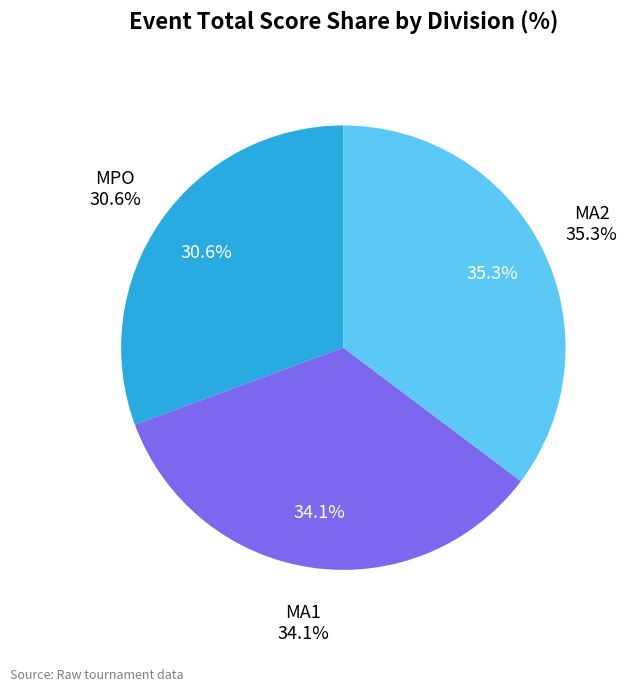

Rank the categories by value from highest to lowest.

MA2, MA1, MPO